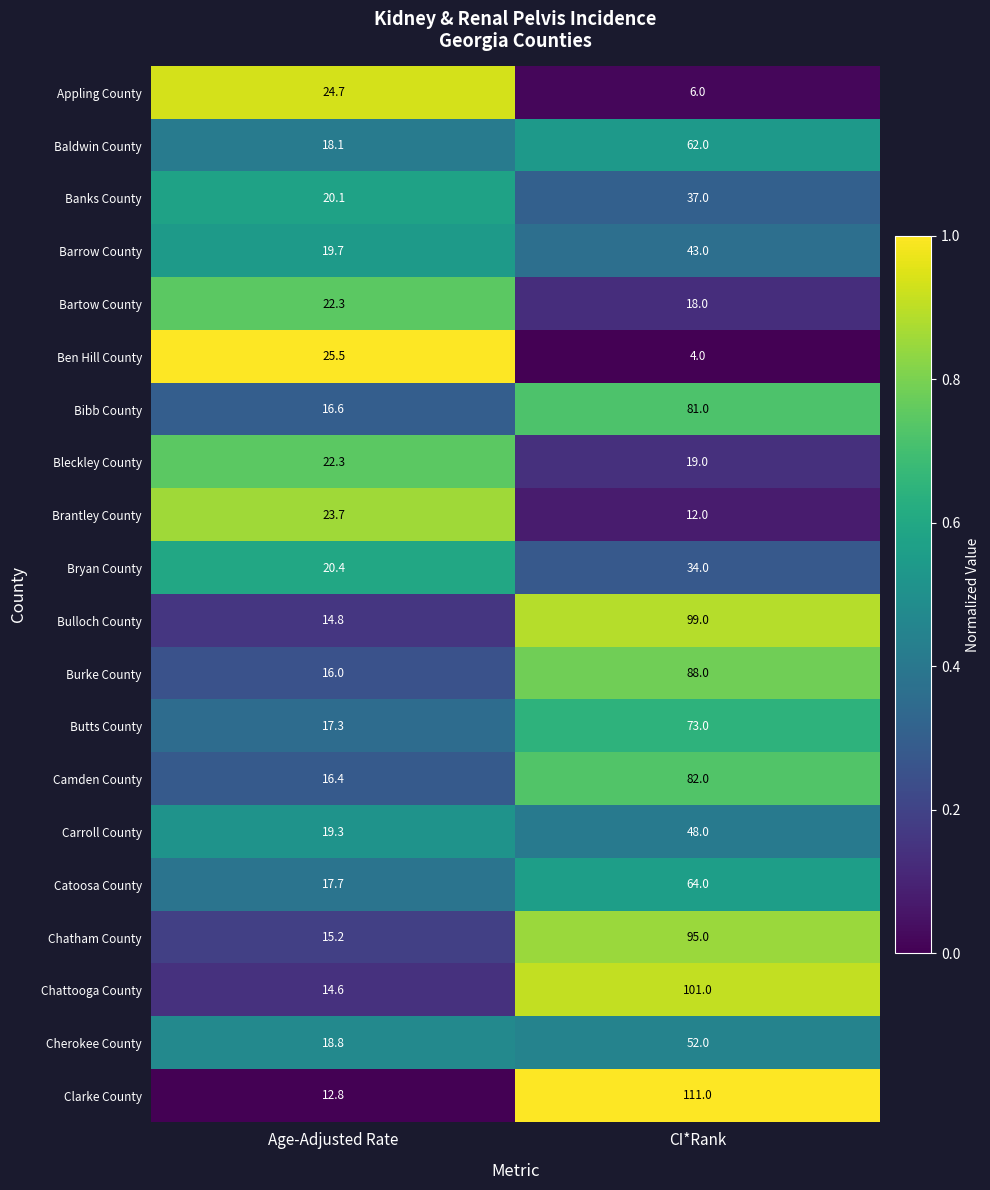

Which series has the widest spread of values?

Clarke County